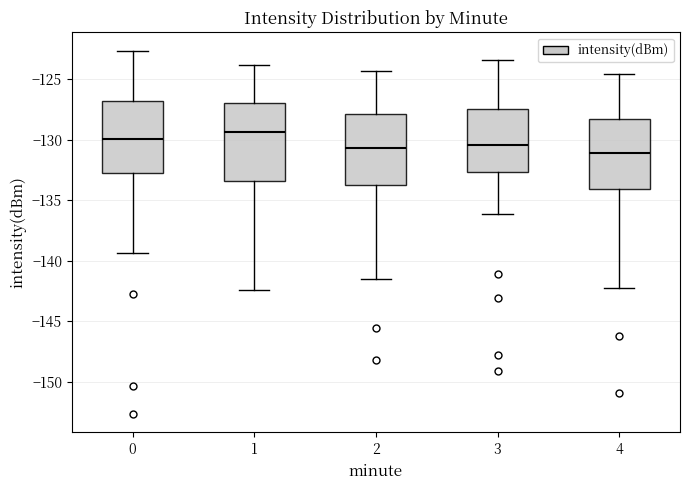

Where does the upper whisker of the box at x = 1 end on the y-axis? The values are not printed on the chart, so give them approximately, as read against the axis.

-124.0